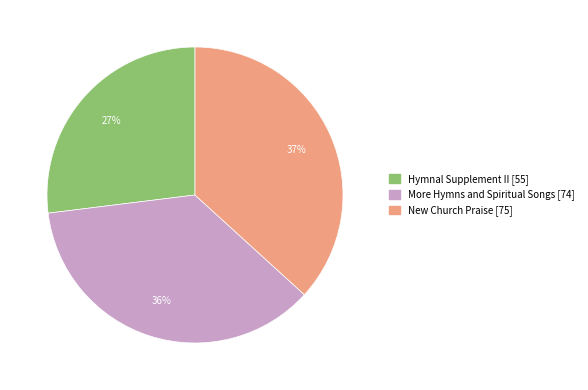

What is the smallest slice in the pie chart?

Hymnal Supplement II